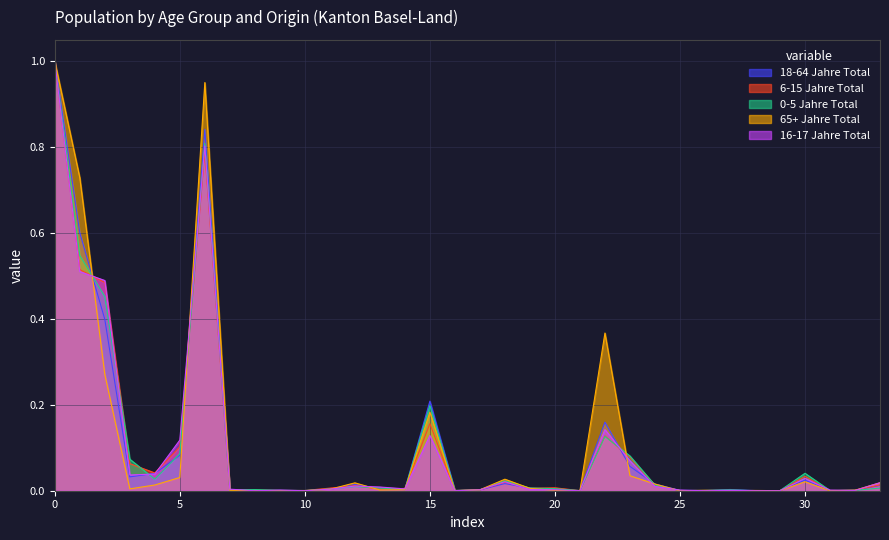

What are all the series names shown in the legend?

18-64 Jahre Total, 6-15 Jahre Total, 0-5 Jahre Total, 65+ Jahre Total, 16-17 Jahre Total